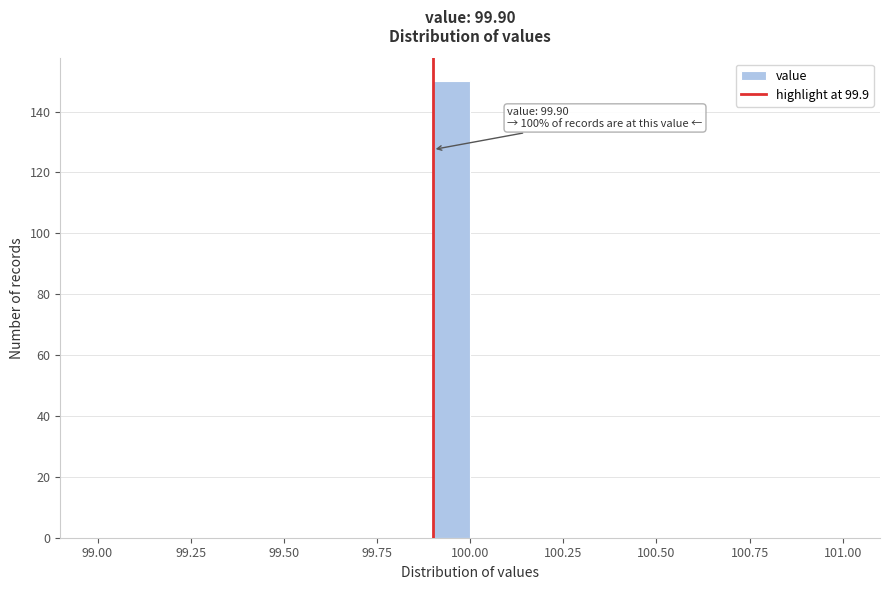

Around what value on the x-axis is the tallest bar? Give the approximate position of its centre, as read against the axis.

99.95